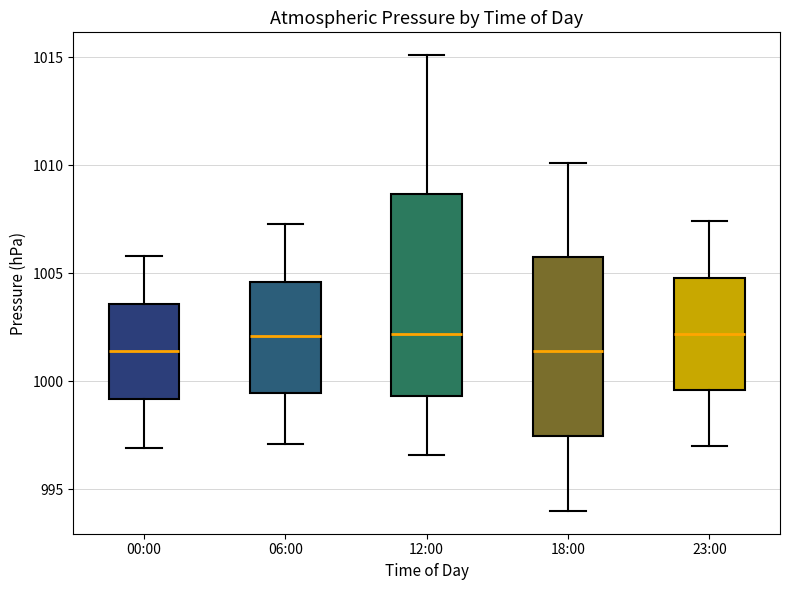

Which box is the tallest, from its lower edge to its upper edge?

12:00